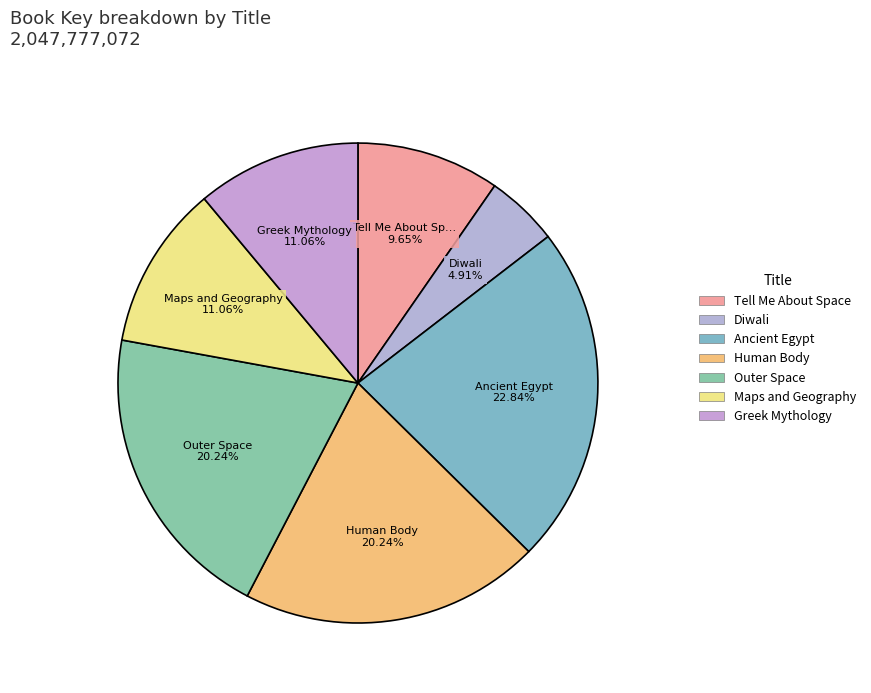

Approximately how many times larger is the value at Tell Me About Space compared to Outer Space?

0.5